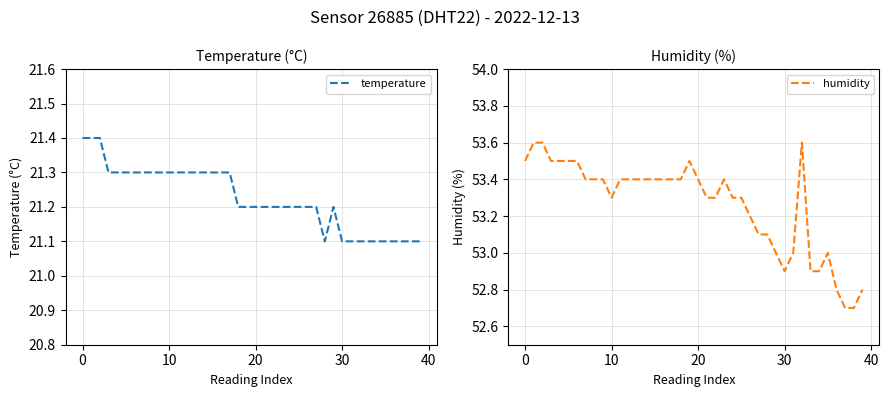

Read the humidity value at 22.

53.3